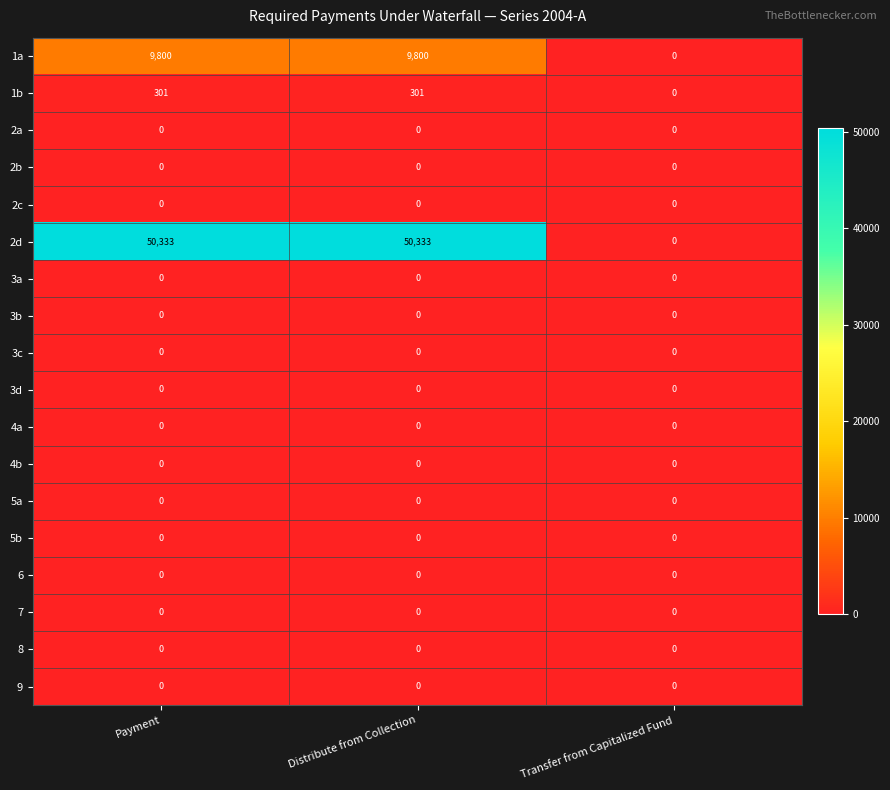

Which series has the largest total across all categories?

2d